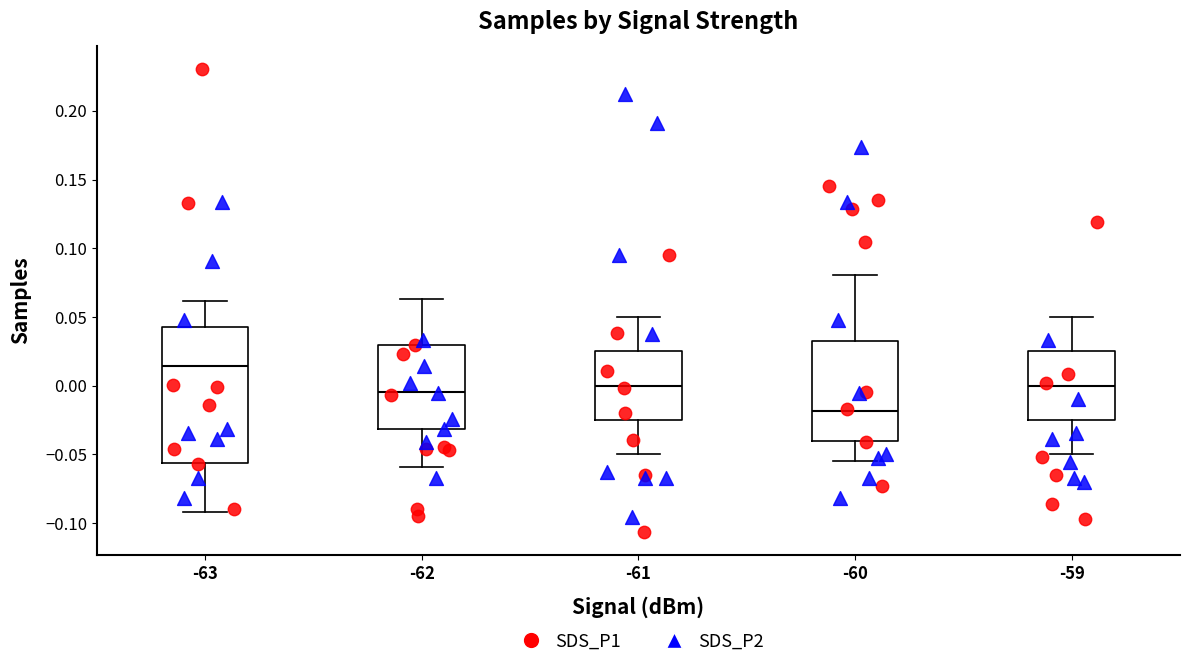

Where is the lower edge of the box at x = -61 on the y-axis? The values are not printed on the chart, so give them approximately, as read against the axis.

-0.025